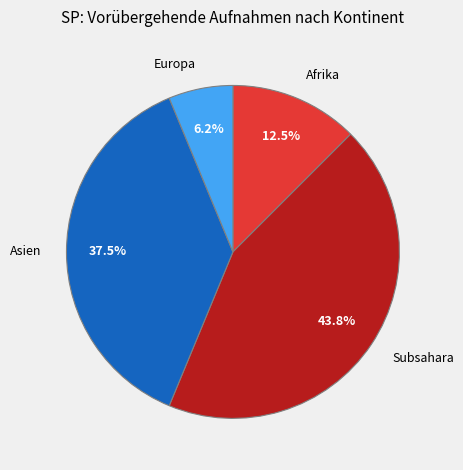

Rank the categories by value from highest to lowest.

Subsahara, Asien, Afrika, Europa